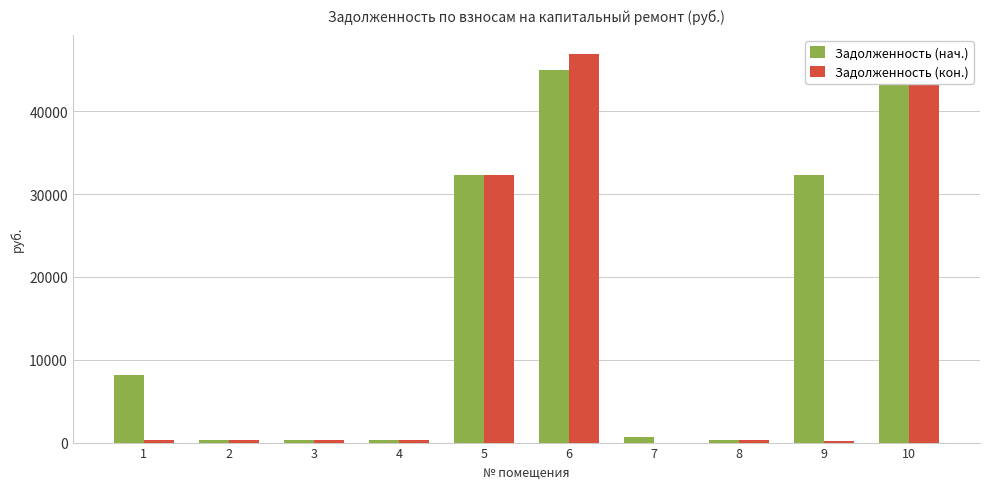

Is the value of Задолженность (кон.) at 3 greater than the value of Задолженность (нач.) at 6?

No